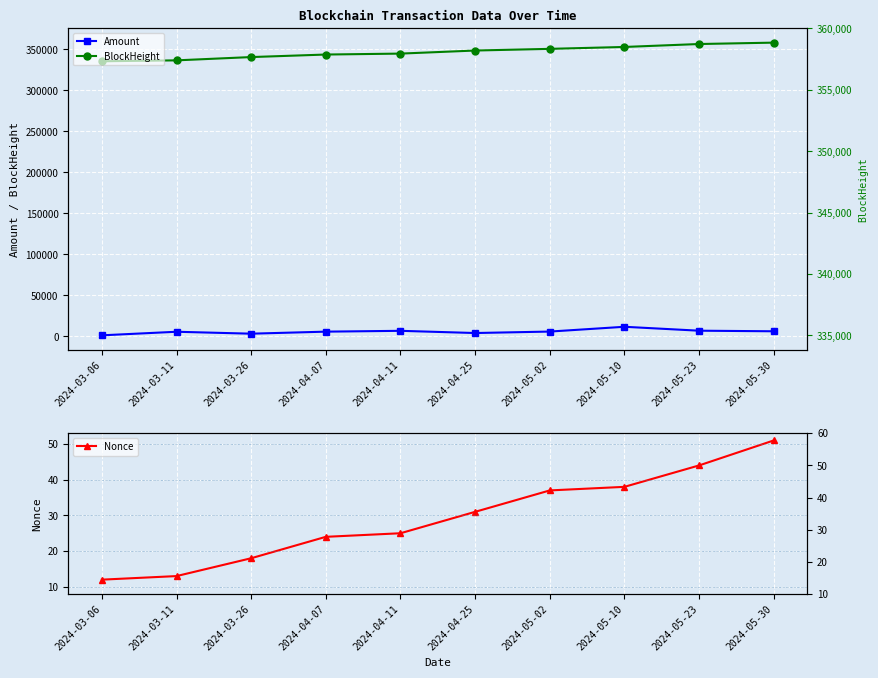

In Amount, how many points are higher than both neighbors (excluding endpoints)?

3